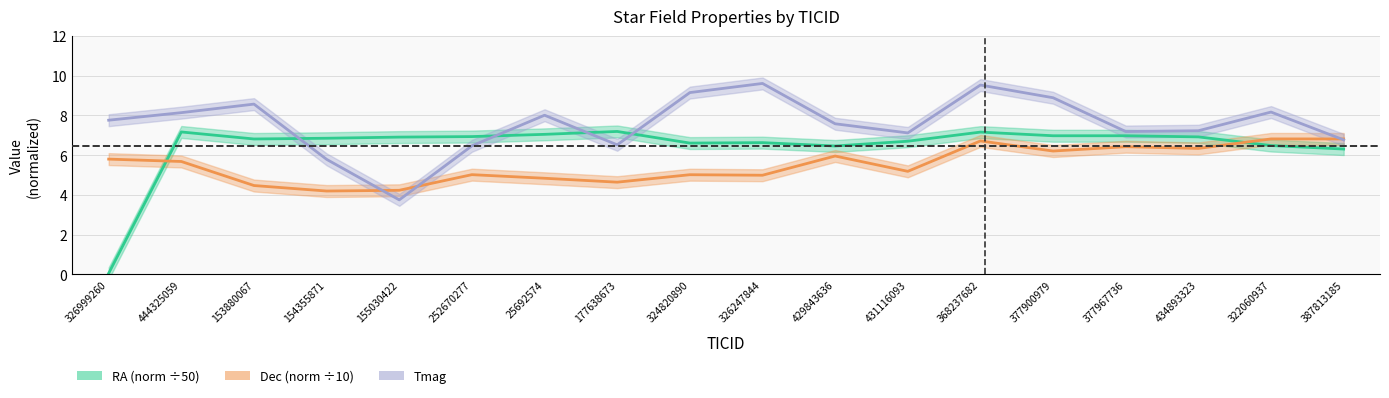

What are all the series names shown in the legend?

RA, Dec, Tmag